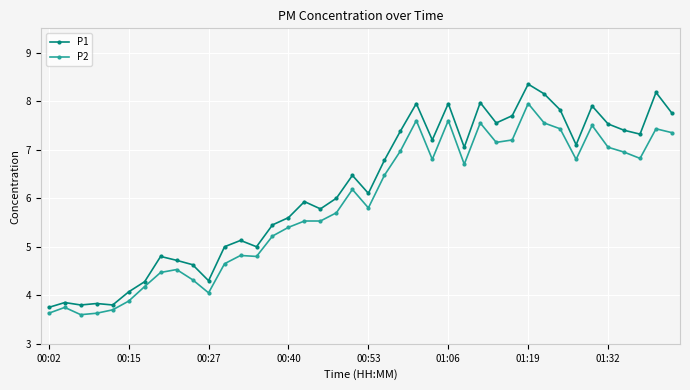

What is the value of the P1 point at the 11th from the left?

4.3